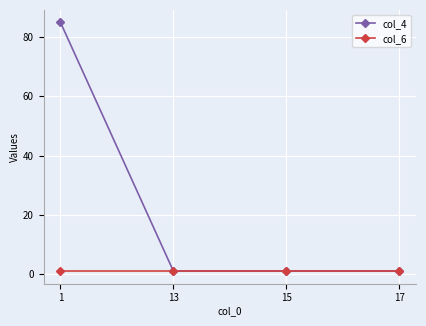

True or false: col_6 has more than 1 points higher than both neighbors.

False